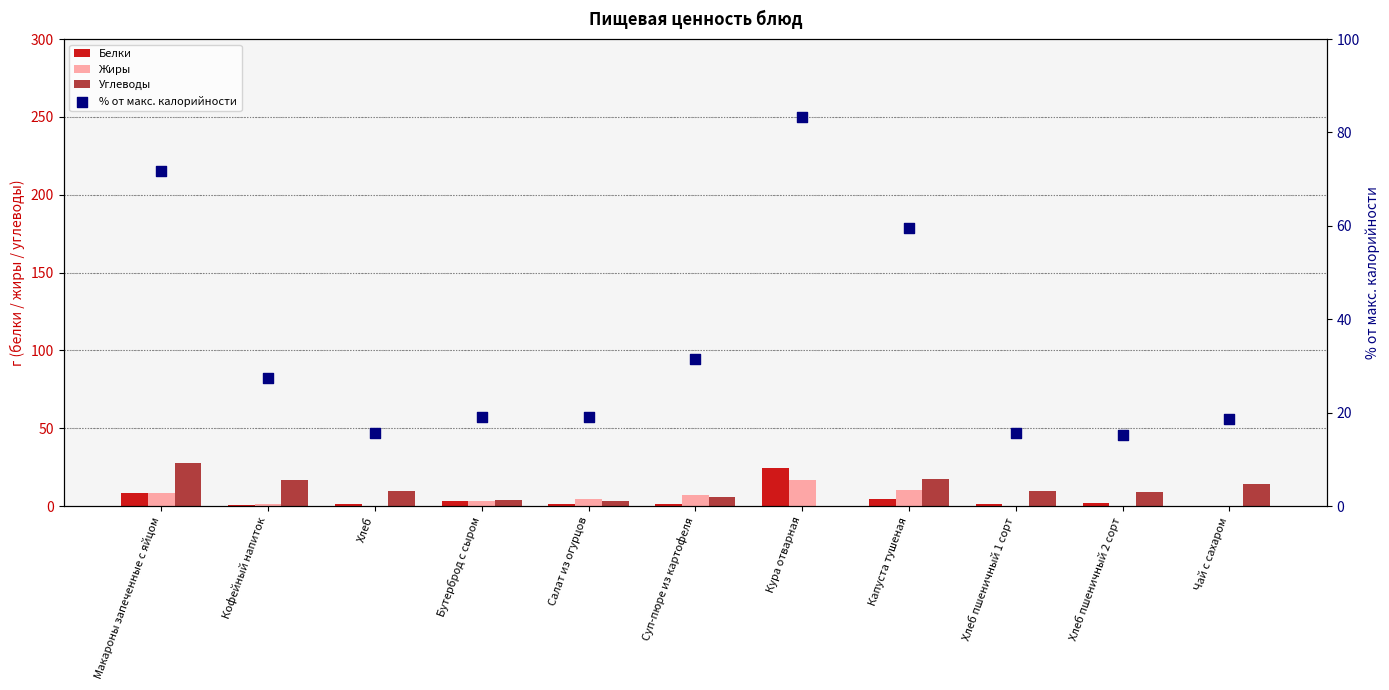

Which series reaches the minimum Y coordinate?

Жиры